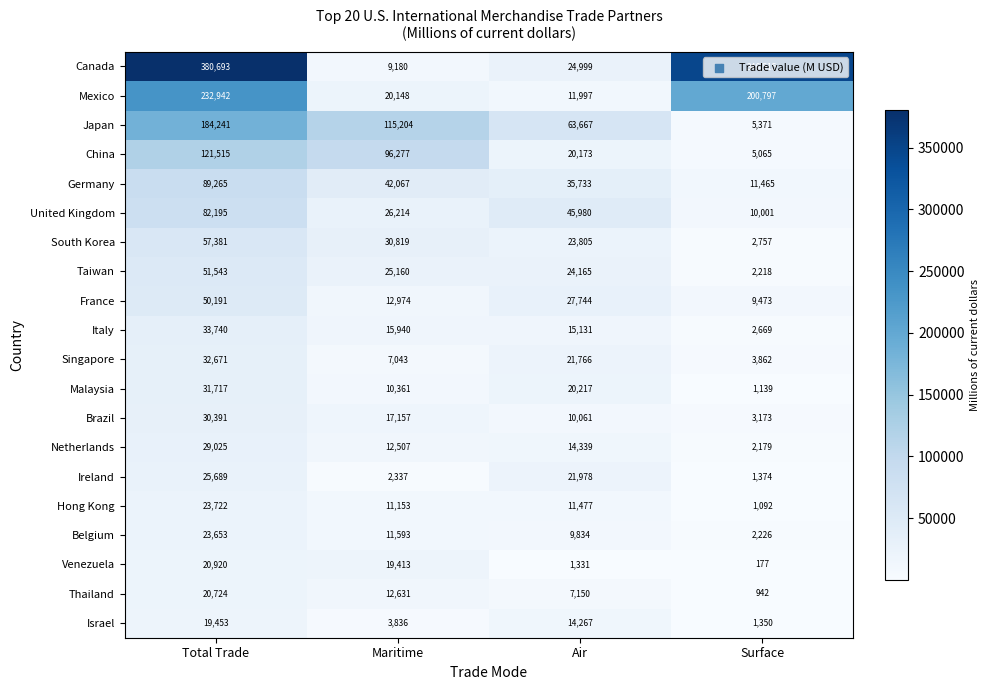

What is the total value across all series at Total Trade?

1541671